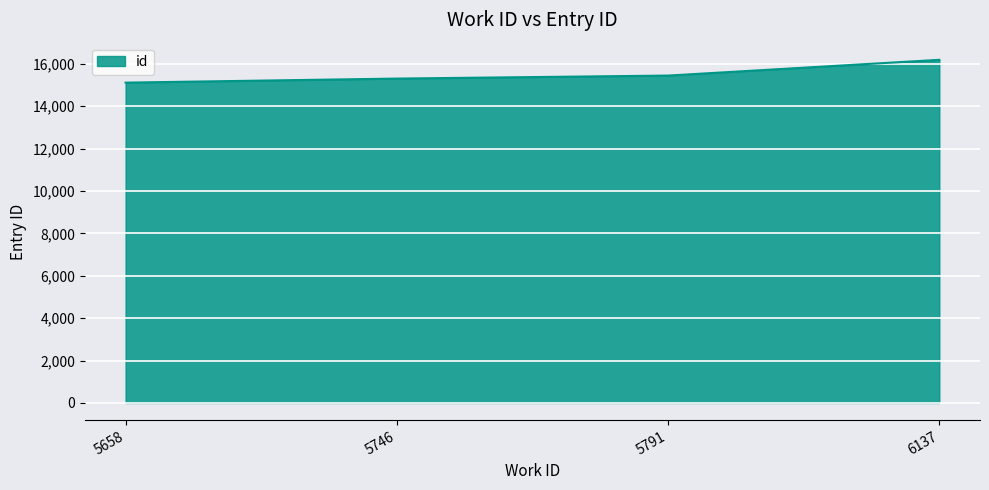

How many values are below 15447?

2